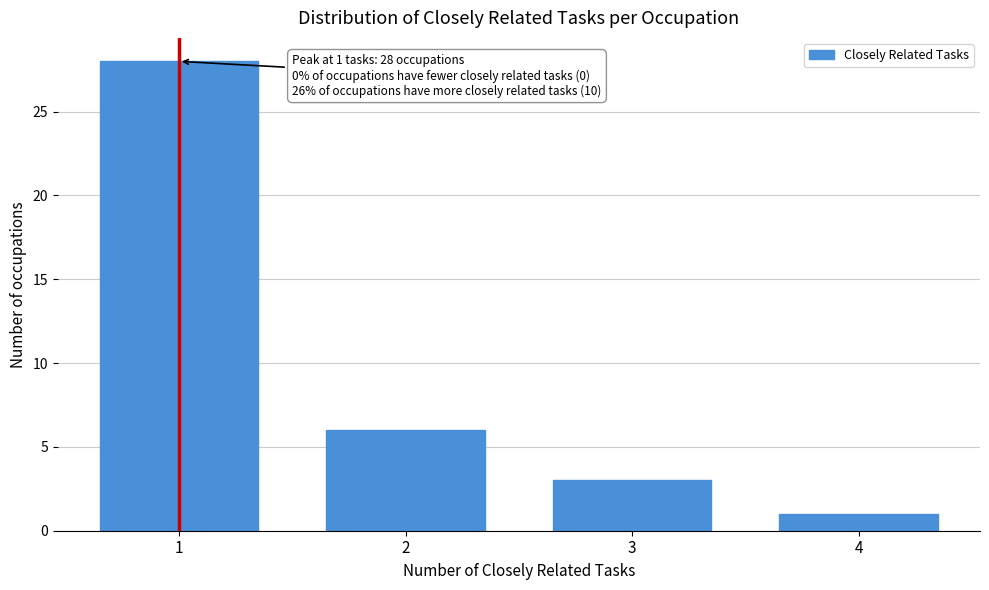

Reading right to left, list all the values displayed in this chart.

1	3	6	28